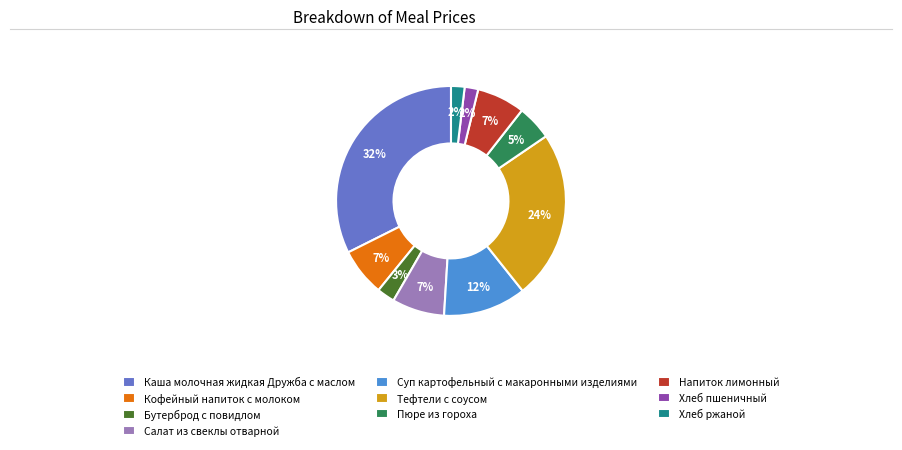

True or false: Салат из свеклы отварной accounts for 7% of the total.

True